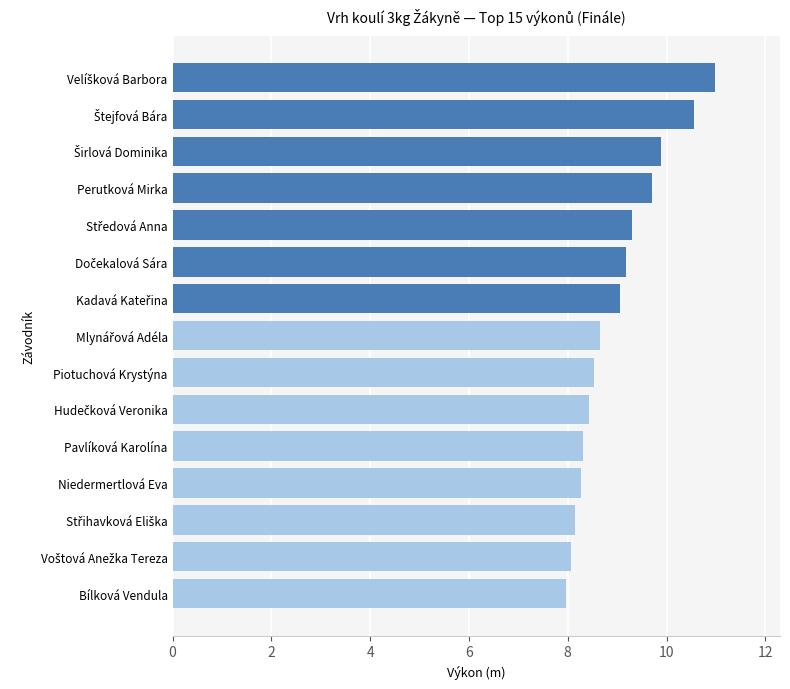

Approximately how many times larger is the value at Pavlíková Karolína compared to Niedermertlová Eva?

1.0